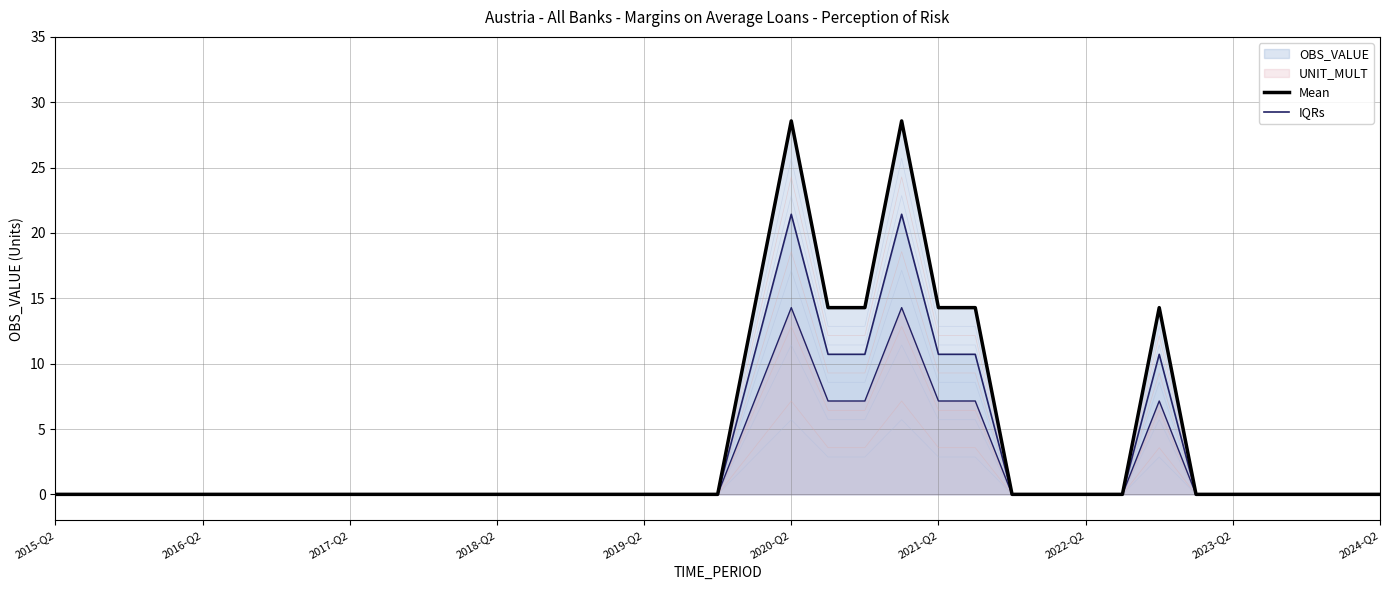

True or false: Mean and IQRs intersect in this chart.

False